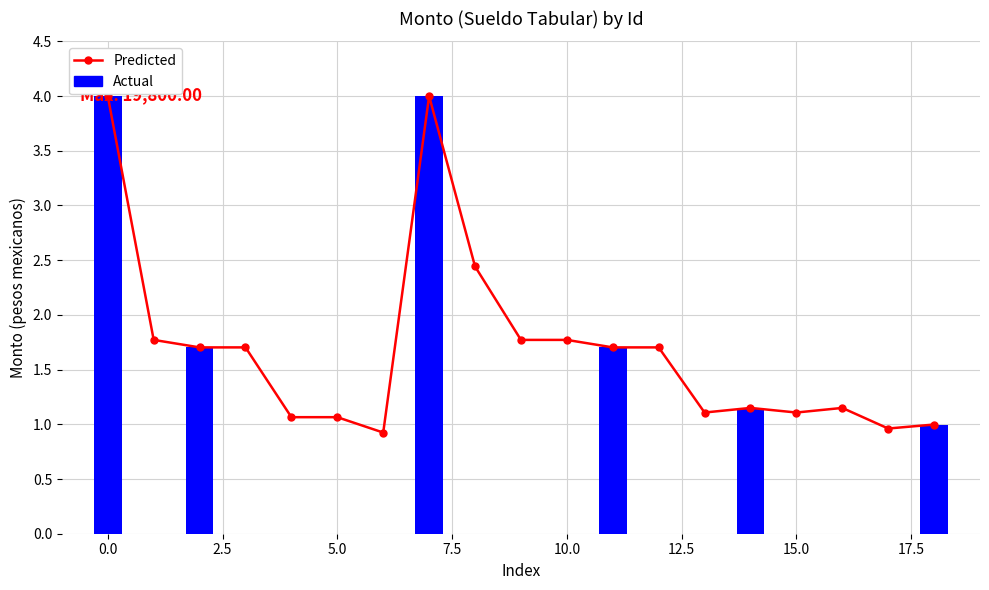

What is the sum of all values?

32.1